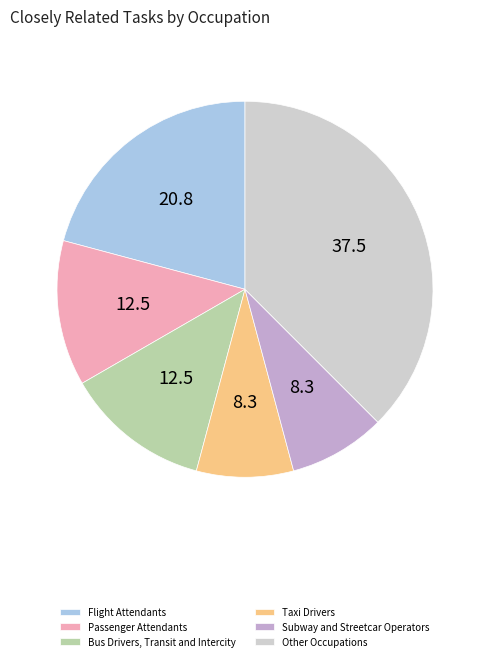

Which slice is the largest?

Other Occupations